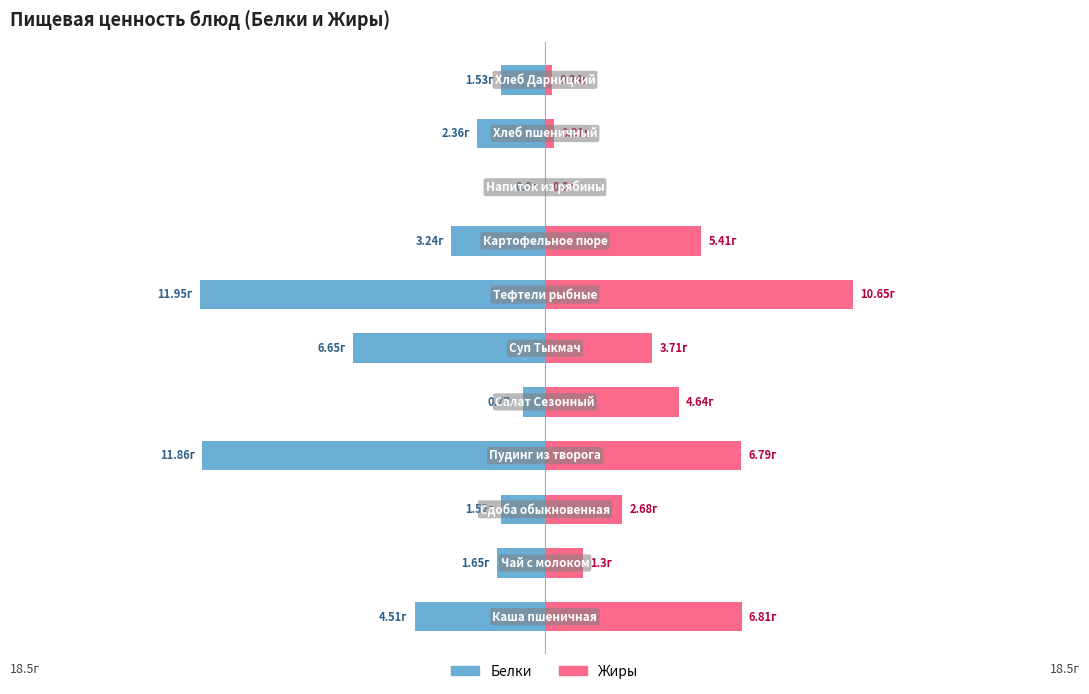

Which series has the widest spread of values?

Белки